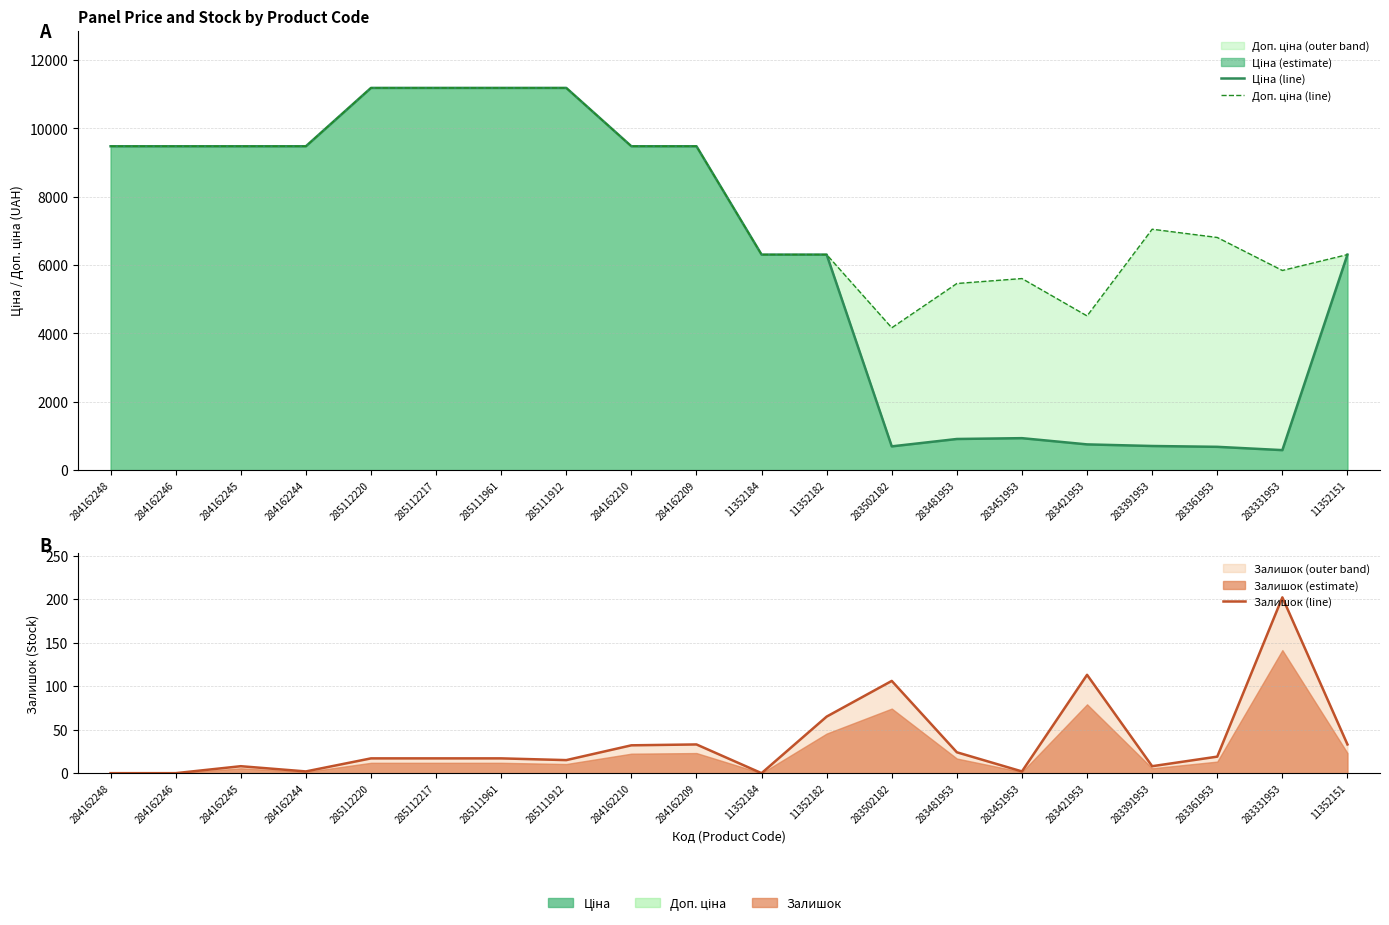

List the series in order of their peak value, highest first.

Ціна (line), Доп. ціна (line), Залишок (line)